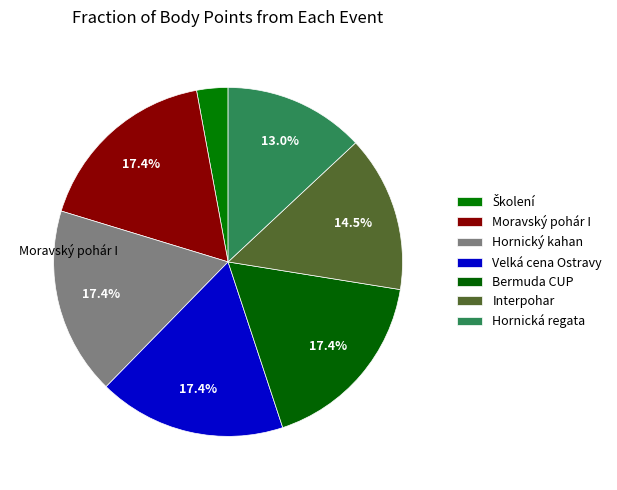

How many slices are in this pie chart?

7